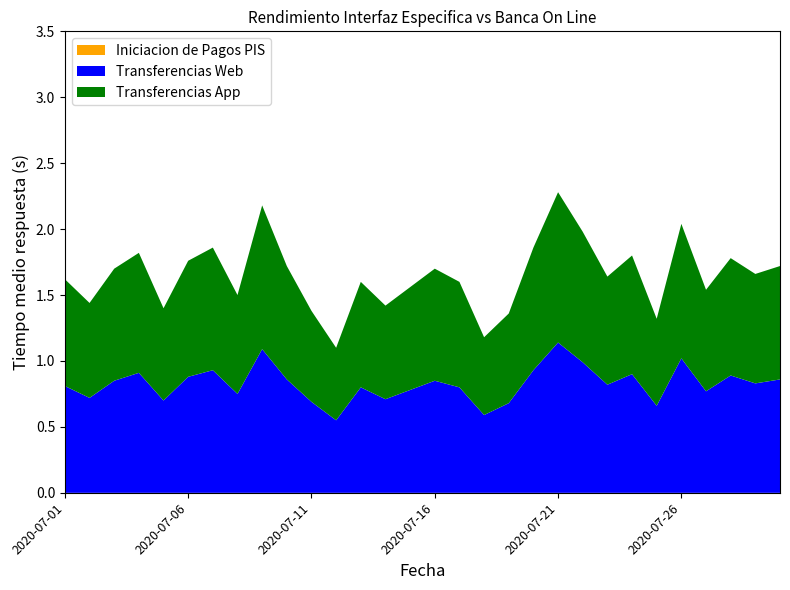

Reading left to right, extract all data points from this chart.

Iniciacion de Pagos PIS: 2020-07-01=0.0	2020-07-02=0.0	2020-07-03=0.0	2020-07-04=0.0	2020-07-05=0.0	2020-07-06=0.0	2020-07-07=0.0	2020-07-08=0.0	2020-07-09=0.0	2020-07-10=0.0	2020-07-11=0.0	2020-07-12=0.0	2020-07-13=0.0	2020-07-14=0.0	2020-07-15=0.0	2020-07-16=0.0	2020-07-17=0.0	2020-07-18=0.0	2020-07-19=0.0	2020-07-20=0.0	2020-07-21=0.0	2020-07-22=0.0	2020-07-23=0.0	2020-07-24=0.0	2020-07-25=0.0	2020-07-26=0.0	2020-07-27=0.0	2020-07-28=0.0	2020-07-29=0.0	2020-07-30=0.0
Transferencias Web: 2020-07-01=0.8	2020-07-02=0.7	2020-07-03=0.8	2020-07-04=0.9	2020-07-05=0.7	2020-07-06=0.9	2020-07-07=0.9	2020-07-08=0.8	2020-07-09=1.1	2020-07-10=0.9	2020-07-11=0.7	2020-07-12=0.6	2020-07-13=0.8	2020-07-14=0.7	2020-07-15=0.8	2020-07-16=0.8	2020-07-17=0.8	2020-07-18=0.6	2020-07-19=0.7	2020-07-20=0.9	2020-07-21=1.1	2020-07-22=1.0	2020-07-23=0.8	2020-07-24=0.9	2020-07-25=0.7	2020-07-26=1.0	2020-07-27=0.8	2020-07-28=0.9	2020-07-29=0.8	2020-07-30=0.9
Transferencias App: 2020-07-01=0.8	2020-07-02=0.7	2020-07-03=0.8	2020-07-04=0.9	2020-07-05=0.7	2020-07-06=0.9	2020-07-07=0.9	2020-07-08=0.8	2020-07-09=1.1	2020-07-10=0.9	2020-07-11=0.7	2020-07-12=0.6	2020-07-13=0.8	2020-07-14=0.7	2020-07-15=0.8	2020-07-16=0.8	2020-07-17=0.8	2020-07-18=0.6	2020-07-19=0.7	2020-07-20=0.9	2020-07-21=1.1	2020-07-22=1.0	2020-07-23=0.8	2020-07-24=0.9	2020-07-25=0.7	2020-07-26=1.0	2020-07-27=0.8	2020-07-28=0.9	2020-07-29=0.8	2020-07-30=0.9